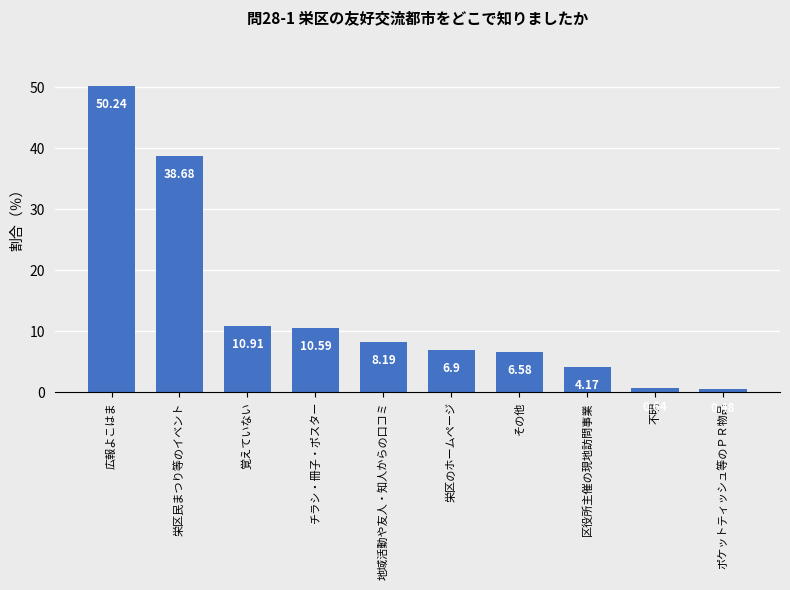

Count the number of categories in the chart.

10